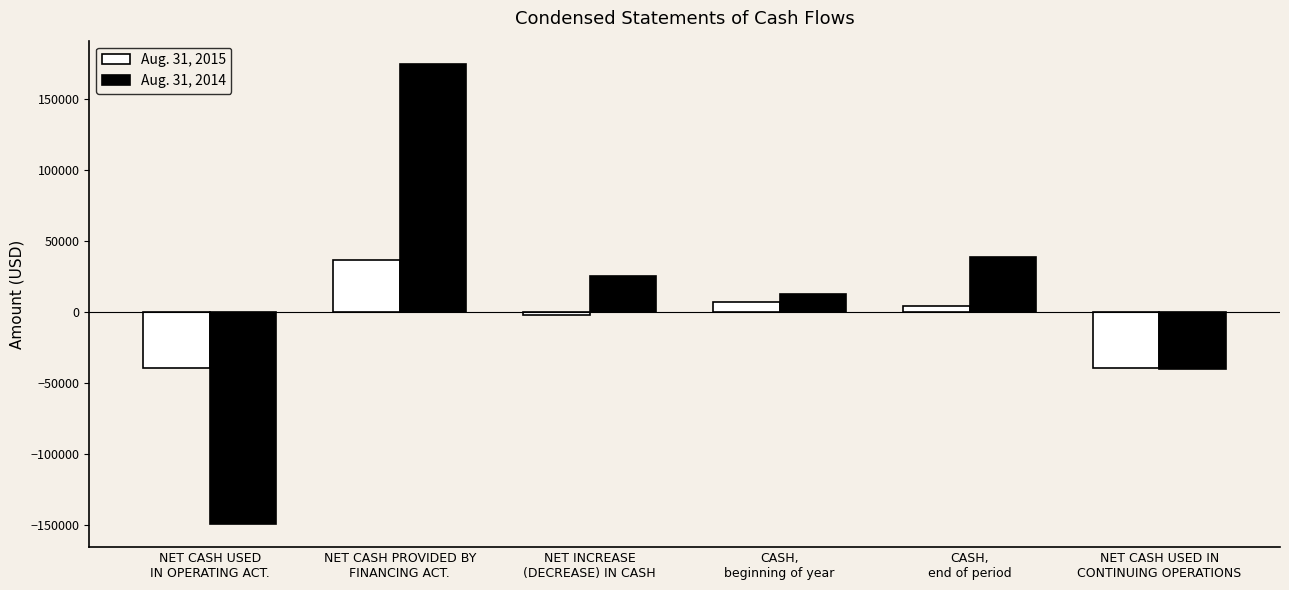

What is the difference between the Aug. 31, 2015 values at NET CASH USED IN
CONTINUING OPERATIONS and CASH,
end of period?

43809